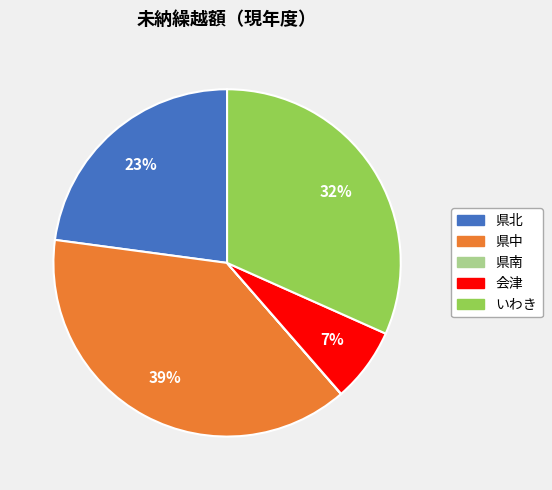

Is there any slice that represents more than half of the pie?

No